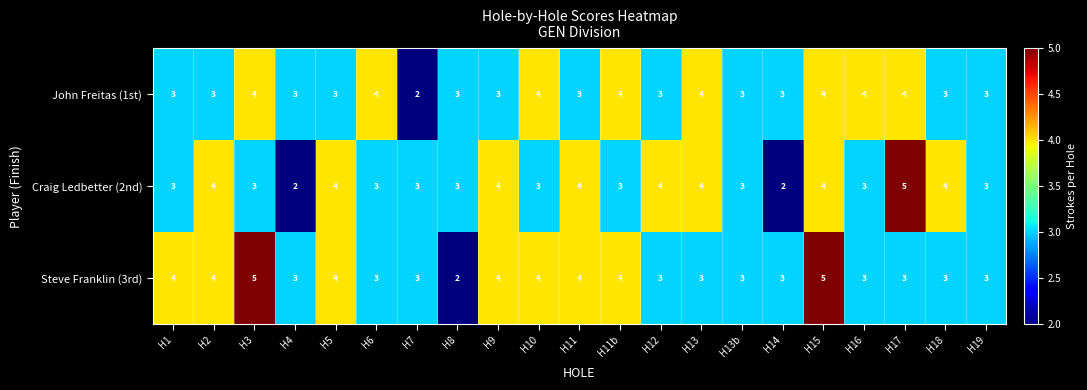

What value does the Craig Ledbetter (2nd) series have at H7?

3